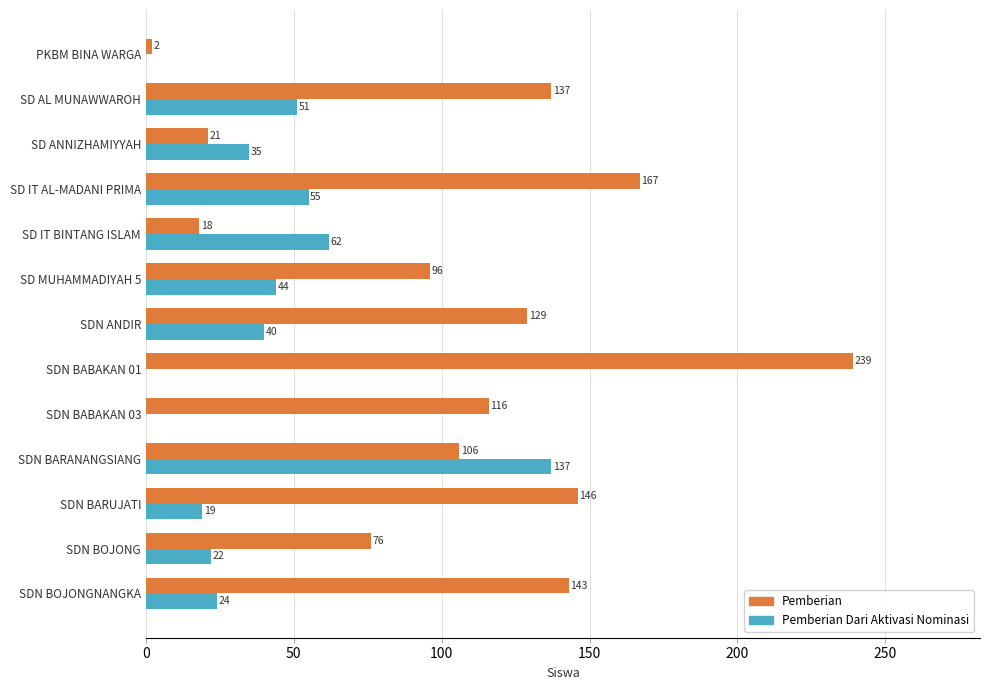

Which series has the largest range (max minus min)?

Pemberian